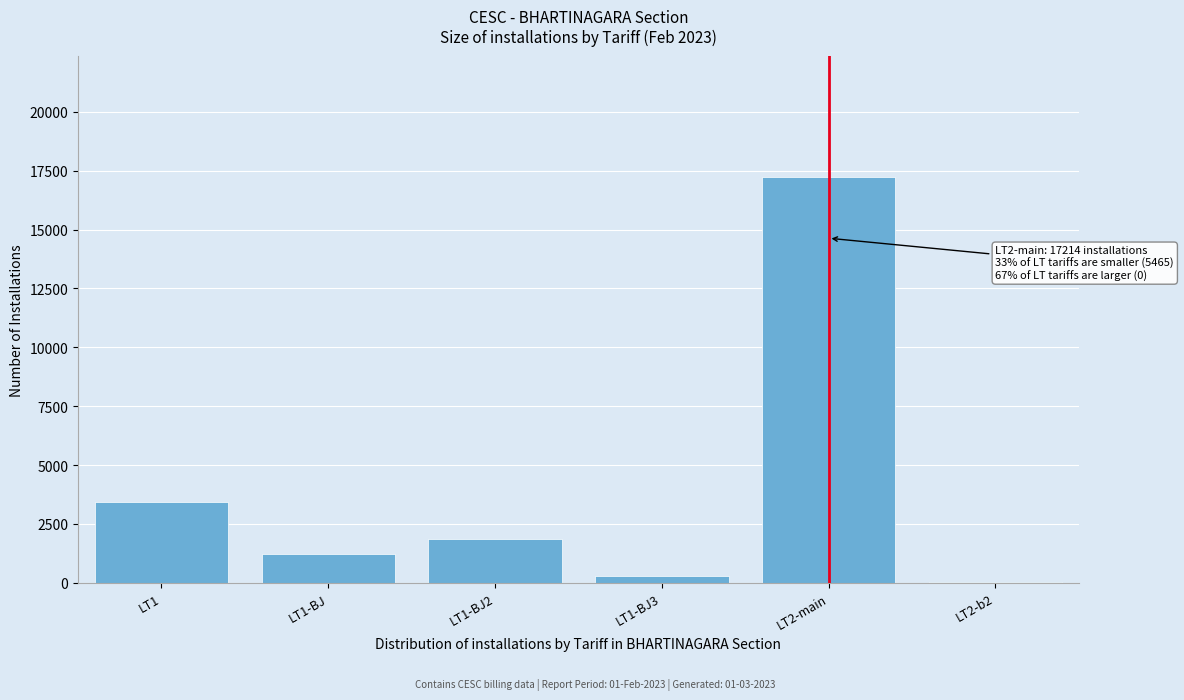

Reading left to right, transcribe all the data shown in this chart.

LT1=3421	LT1-BJ=1240	LT1-BJ2=1874	LT1-BJ3=307	LT2-main=17214	LT2-b2=32